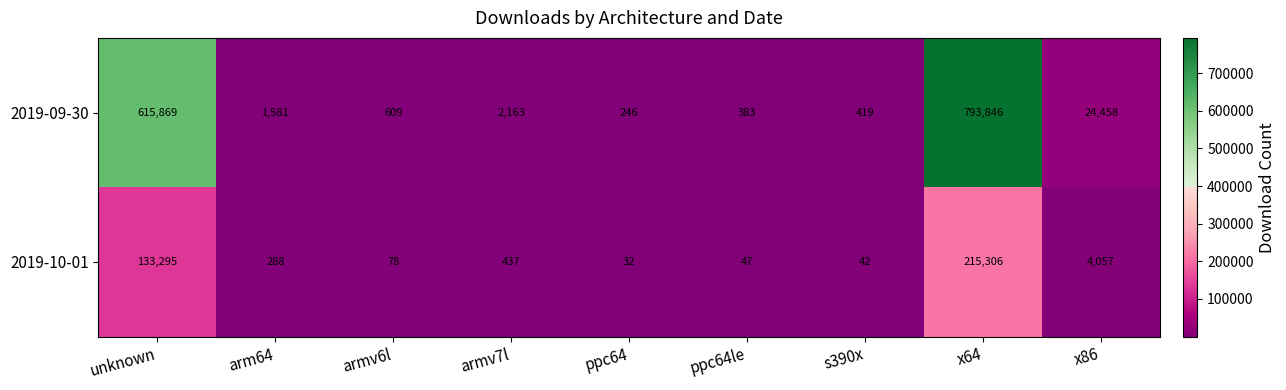

What is the minimum value shown in the chart?

32